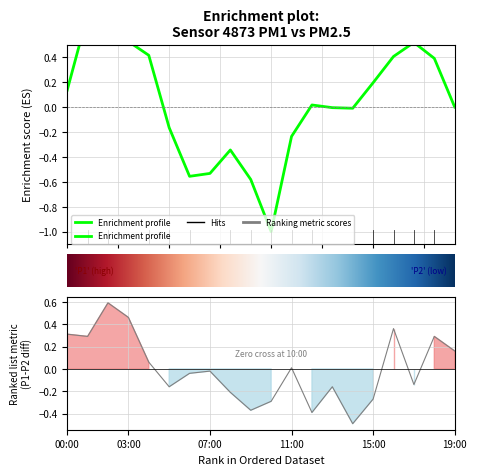

How many points are lower than both their immediate neighbors (excluding endpoints)?

6